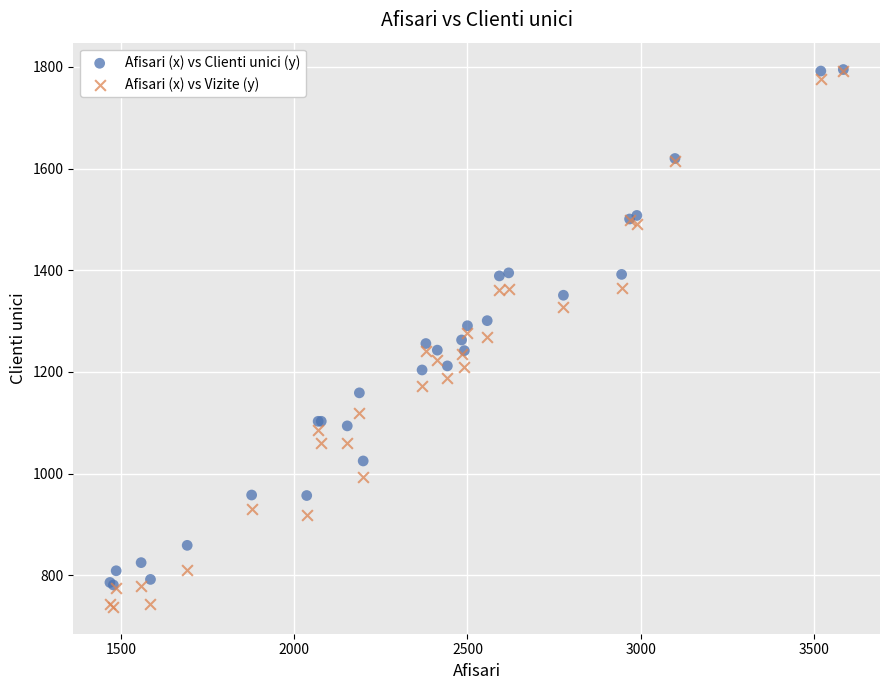

What are all the series names shown in the legend?

Afisari (x) vs Clienti unici (y), Afisari (x) vs Vizite (y)